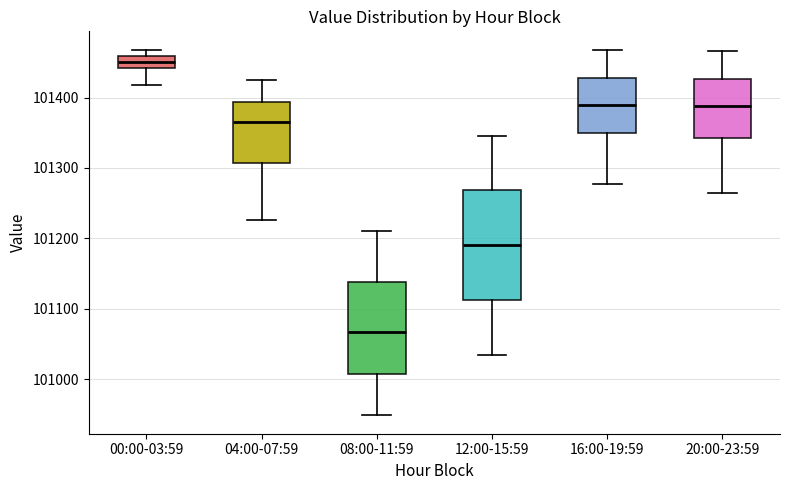

Which box is the tallest, from its lower edge to its upper edge?

12:00-15:59